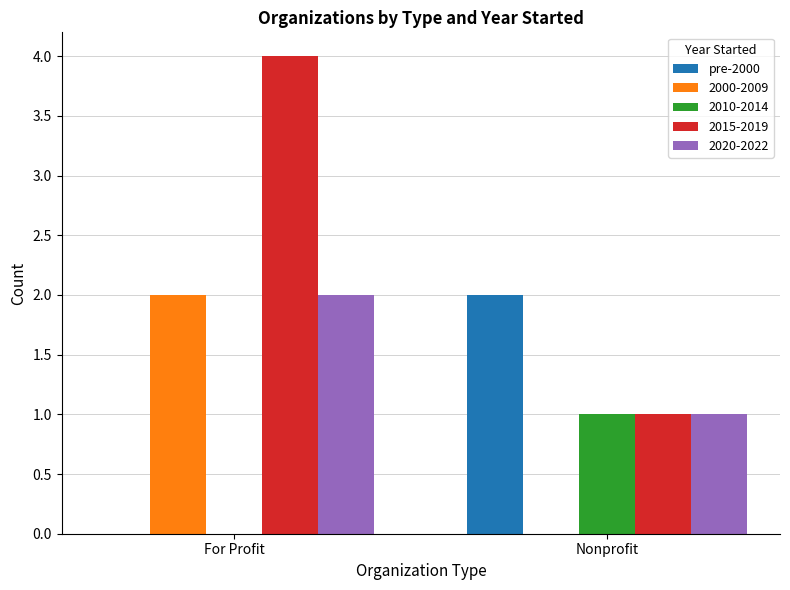

True or false: pre-2000 has a value of 2 at Nonprofit.

True